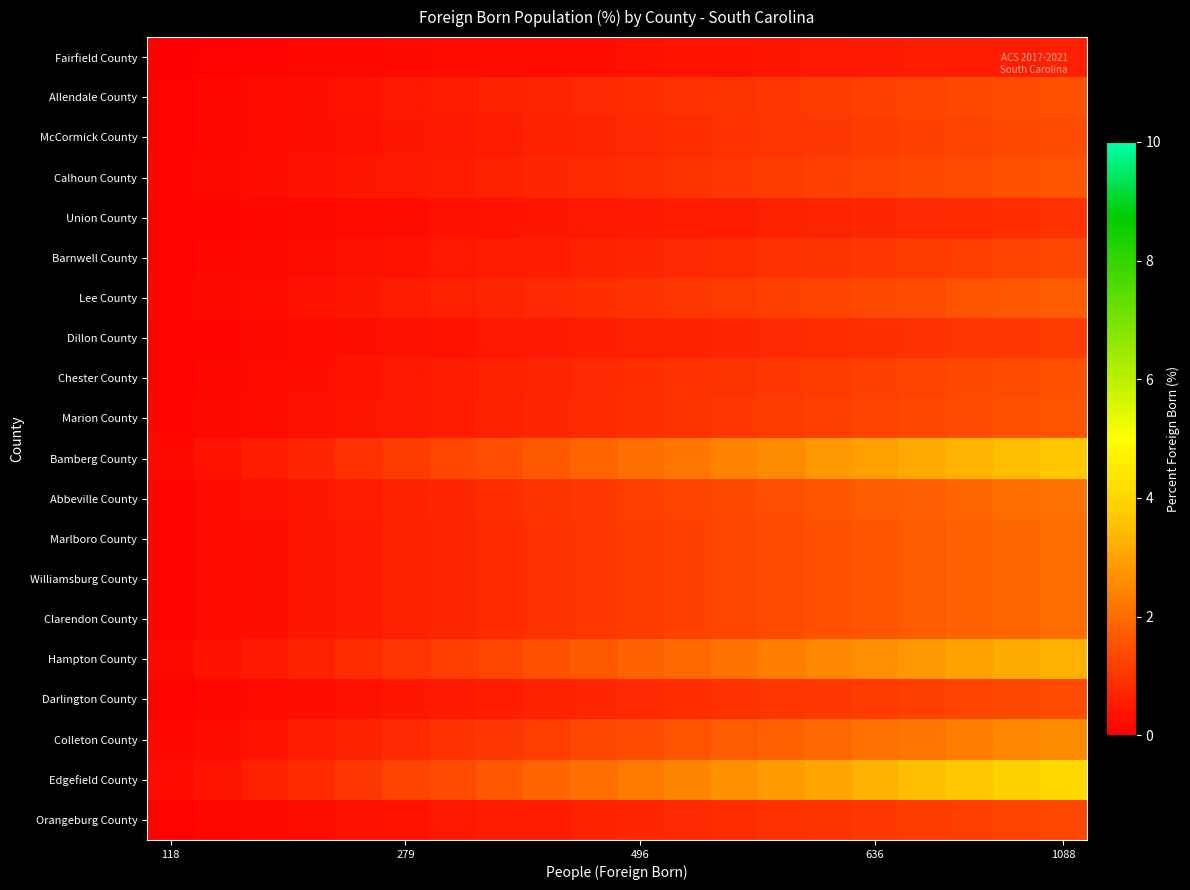

Which series has the largest range (max minus min)?

Edgefield County